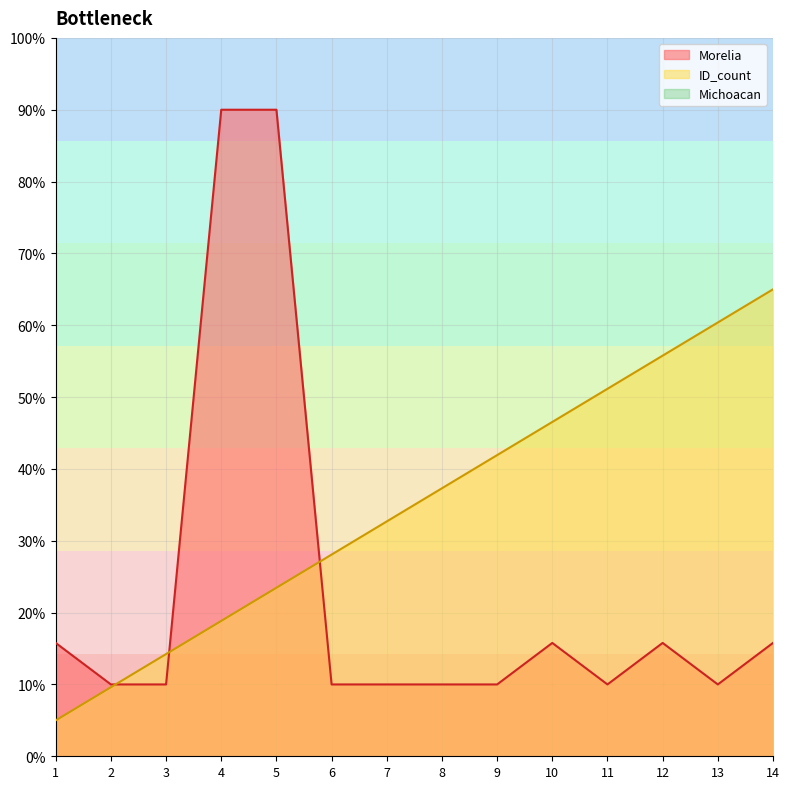

What is the difference between the maximum and second lowest values in the ID_count series?

55.4